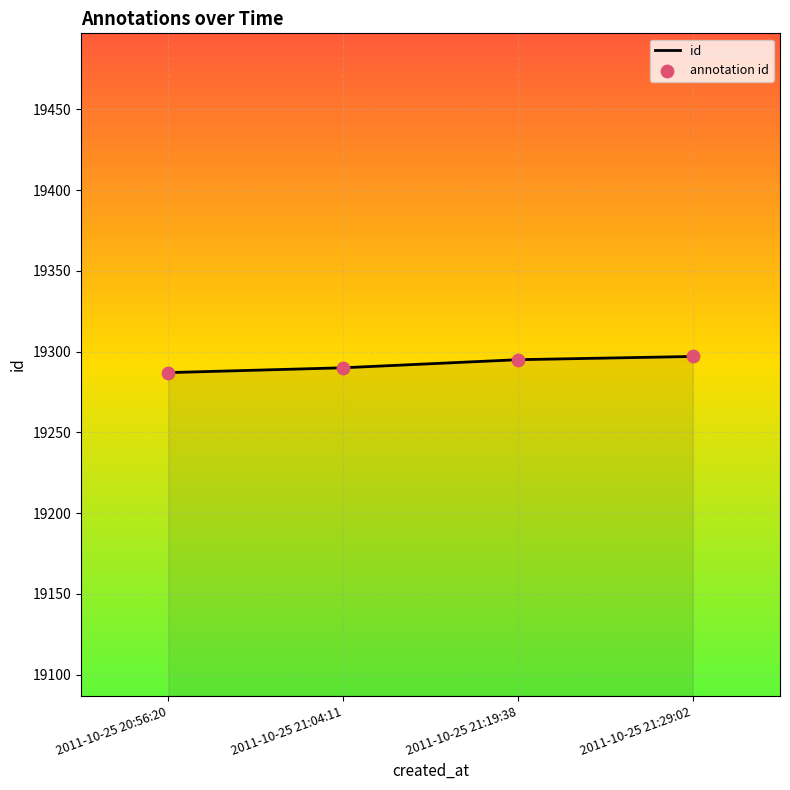

What is the change in value from 2011-10-25 20:56:20 to 2011-10-25 21:19:38?

+8